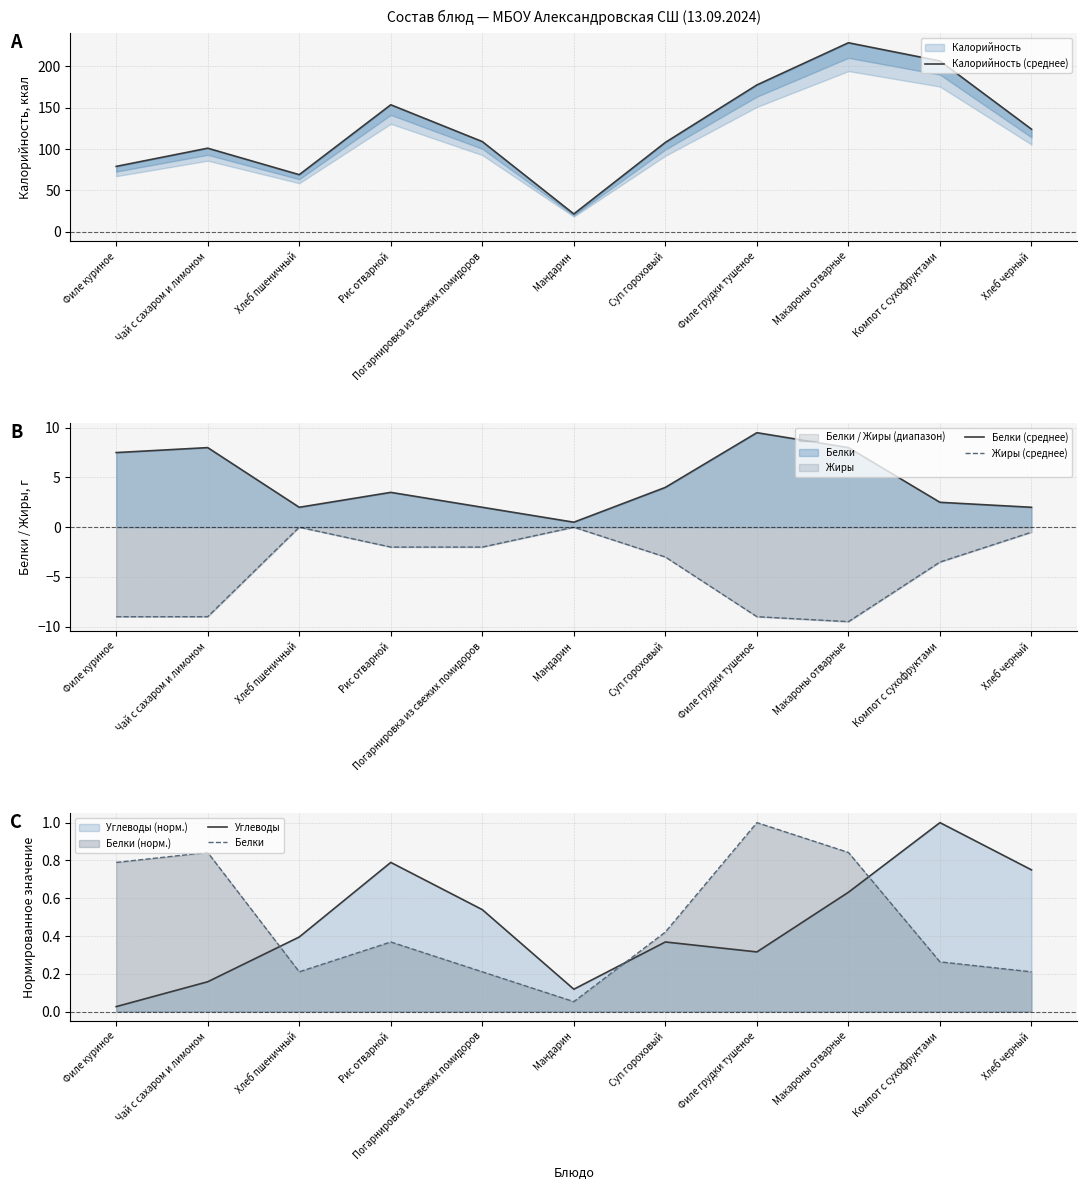

True or false: Калорийность (среднее) and Углеводы intersect in this chart.

False